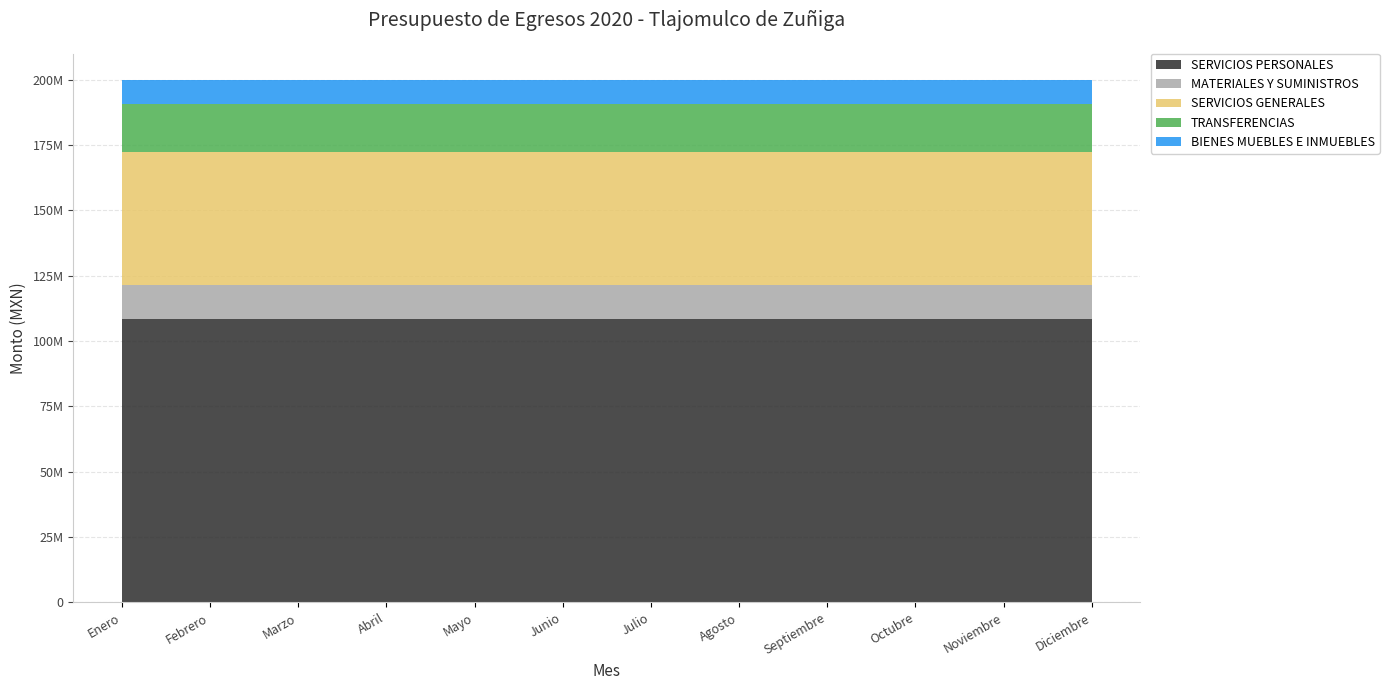

Reading right to left, transcribe all the data shown in this chart.

SERVICIOS PERSONALES: 108500000.0	108500000.0	108500000.0	108500000.0	108500000.0	108500000.0	108500000.0	108500000.0	108500000.0	108500000.0	108500000.0	108500000.0
MATERIALES Y SUMINISTROS: 13107299.8	13107299.8	13107299.8	13107299.8	13107299.8	13107299.8	13107299.8	13107299.8	13107299.8	13107299.8	13107299.8	13107299.8
SERVICIOS GENERALES: 50825335.4	50825335.4	50825335.4	50825335.4	50825335.4	50825335.4	50825335.4	50825335.4	50825335.4	50825335.4	50825335.4	50825335.4
TRANSFERENCIAS: 18421975.6	18421975.6	18421975.6	18421975.6	18421975.6	18421975.6	18421975.6	18421975.6	18421975.6	18421975.6	18421975.6	18421975.6
BIENES MUEBLES E INMUEBLES: 9044334.1	9044334.1	9044334.1	9044334.1	9044334.1	9044334.1	9044334.1	9044334.1	9044334.1	9044334.1	9044334.1	9044334.1